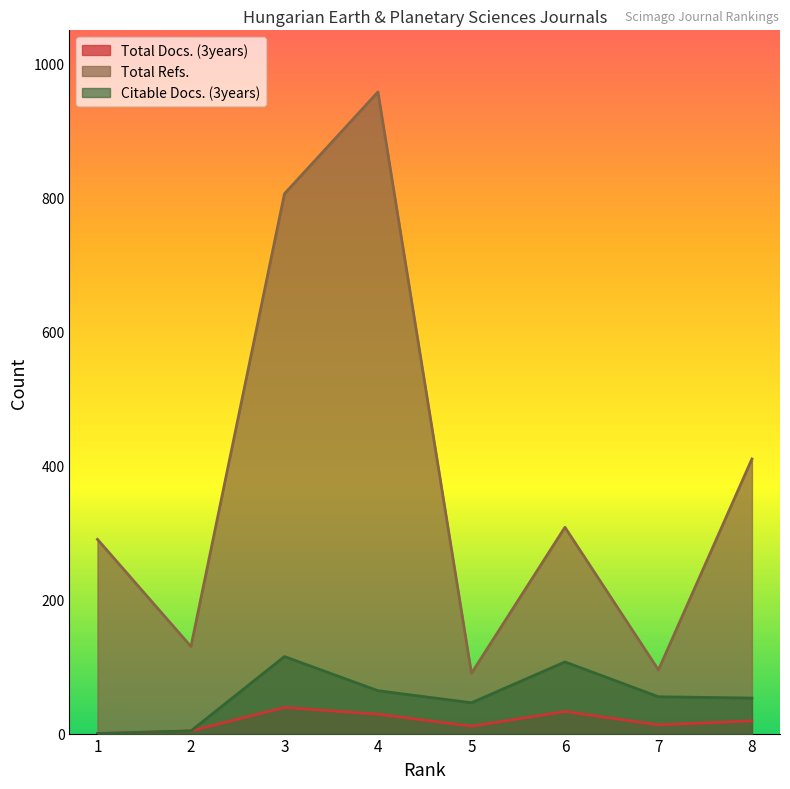

How many lines are shown in the chart?

3